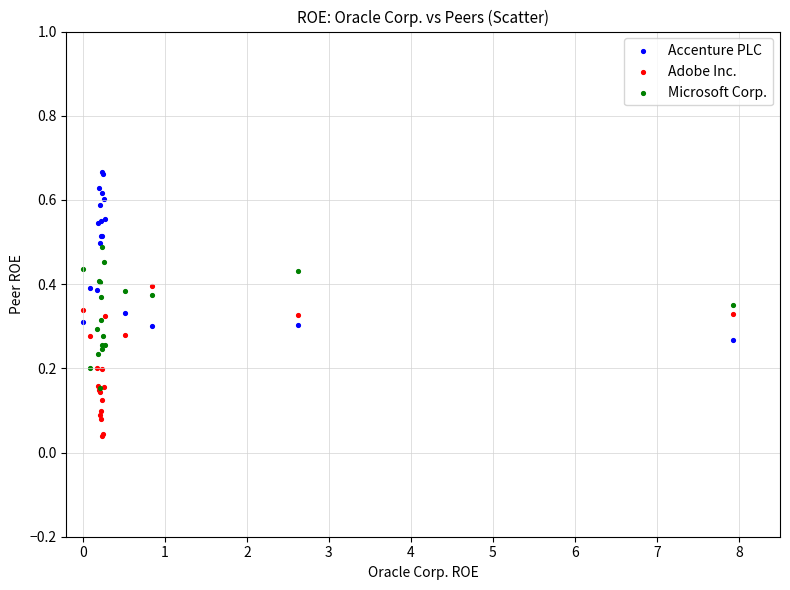

Which series has the largest Y range (max minus min)?

Accenture PLC